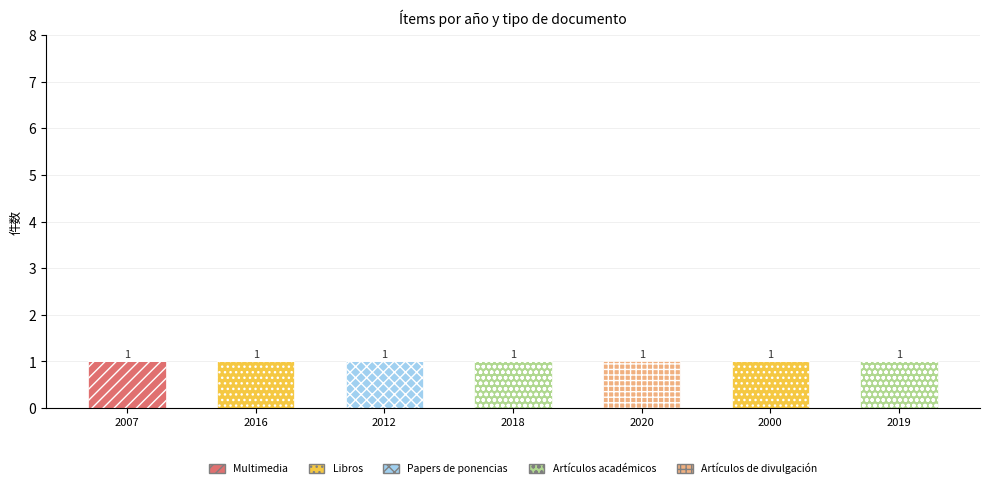

The value of Multimedia at 2012 is 0. True or false?

True